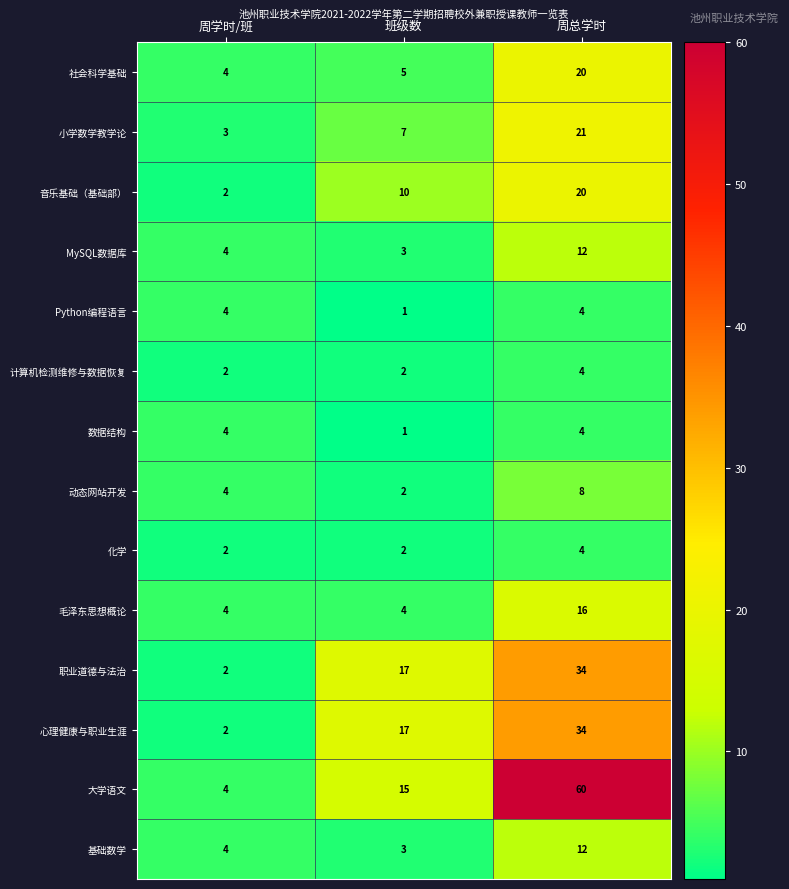

List the labels in order of 基础数学 value, largest first.

周总学时, 周学时/班, 班级数